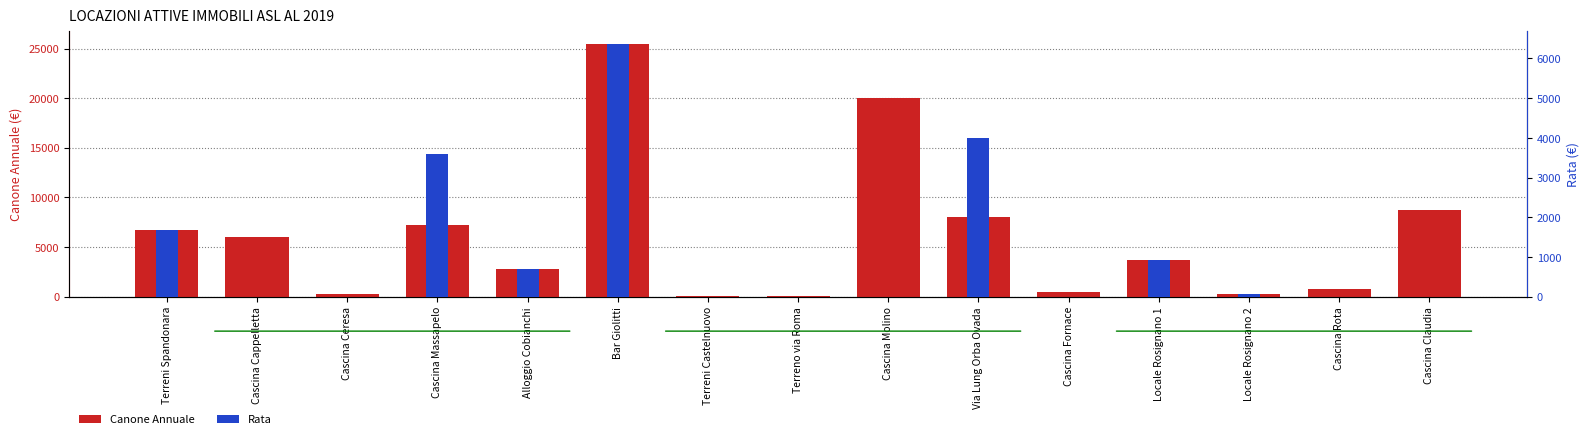

Reading left to right, extract all data points from this chart.

Canone Annuale: 6736.9	6000.0	234.2	7200.0	2811.1	25446.2	29.7	109.2	20000.0	7977.0	500.0	3722.3	247.9	770.0	8737.5
Rata: 1684.2	0.0	0.0	3600.0	702.8	6361.6	0.0	0.0	0.0	3988.5	0.0	930.6	62.0	0.0	0.0